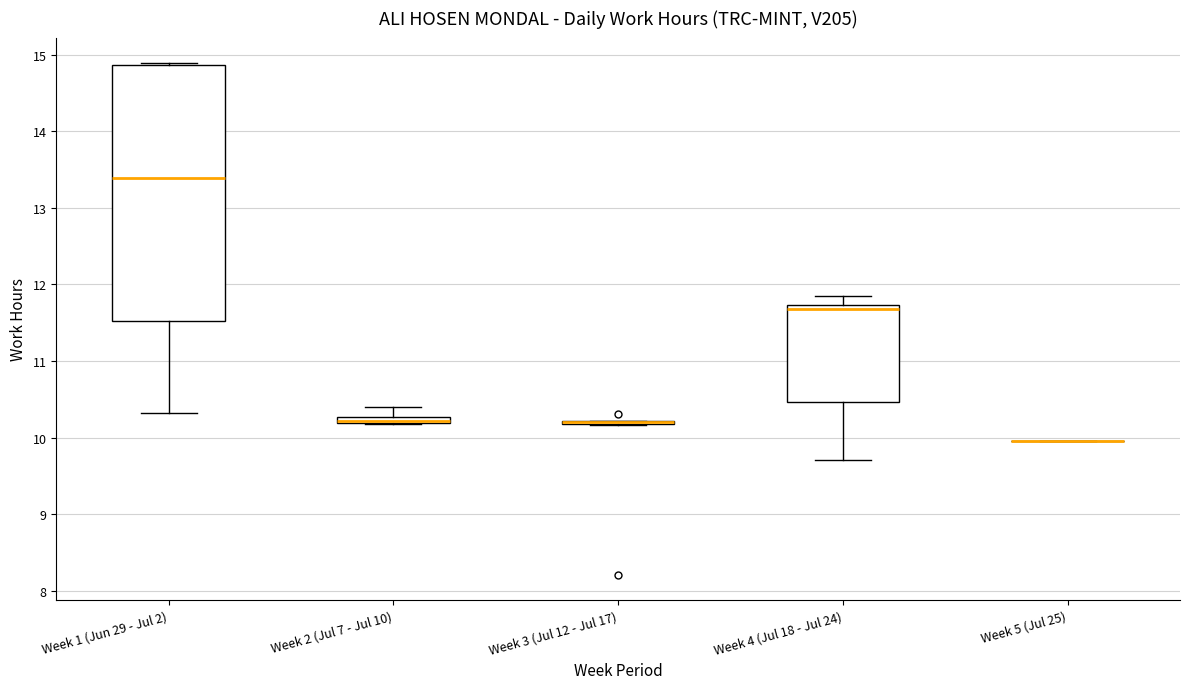

Which box is the tallest, from its lower edge to its upper edge?

Week 1 (Jun 29 - Jul 2)